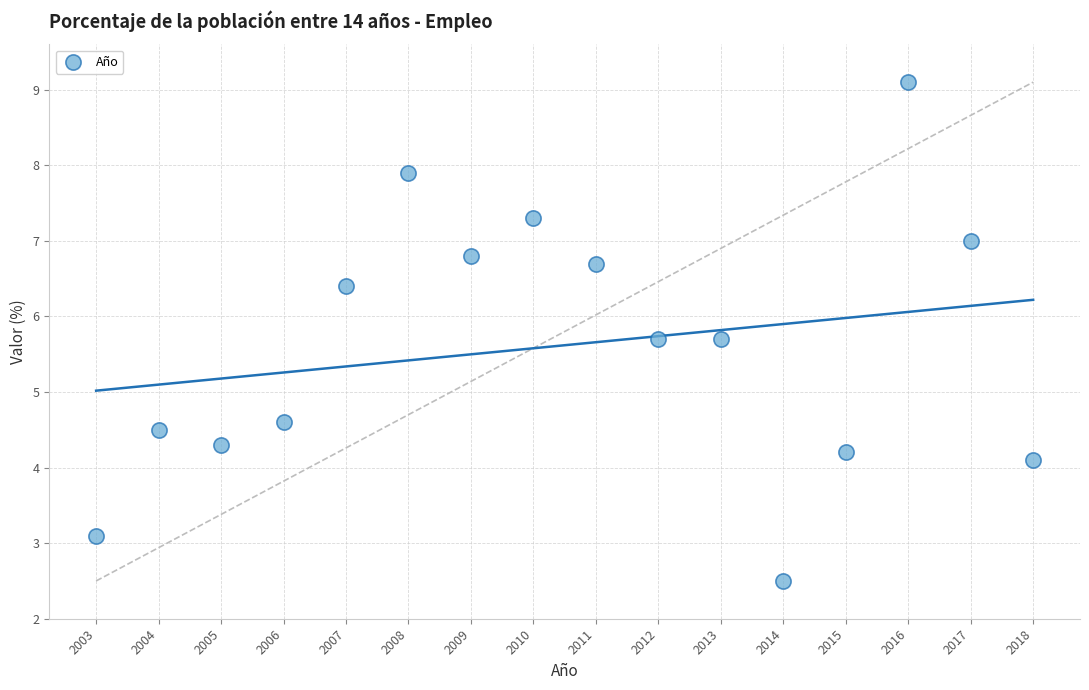

What is the range of Y values (max minus min)?

6.6